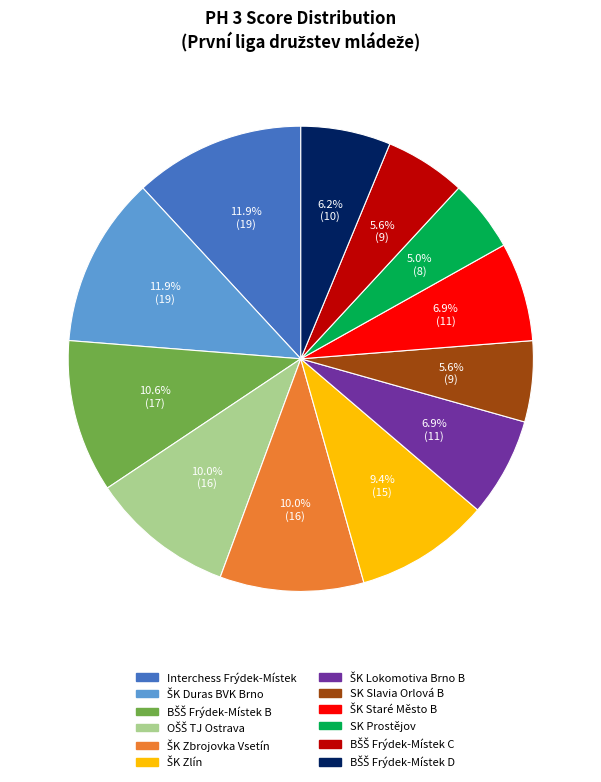

Is there any slice that represents more than half of the pie?

No